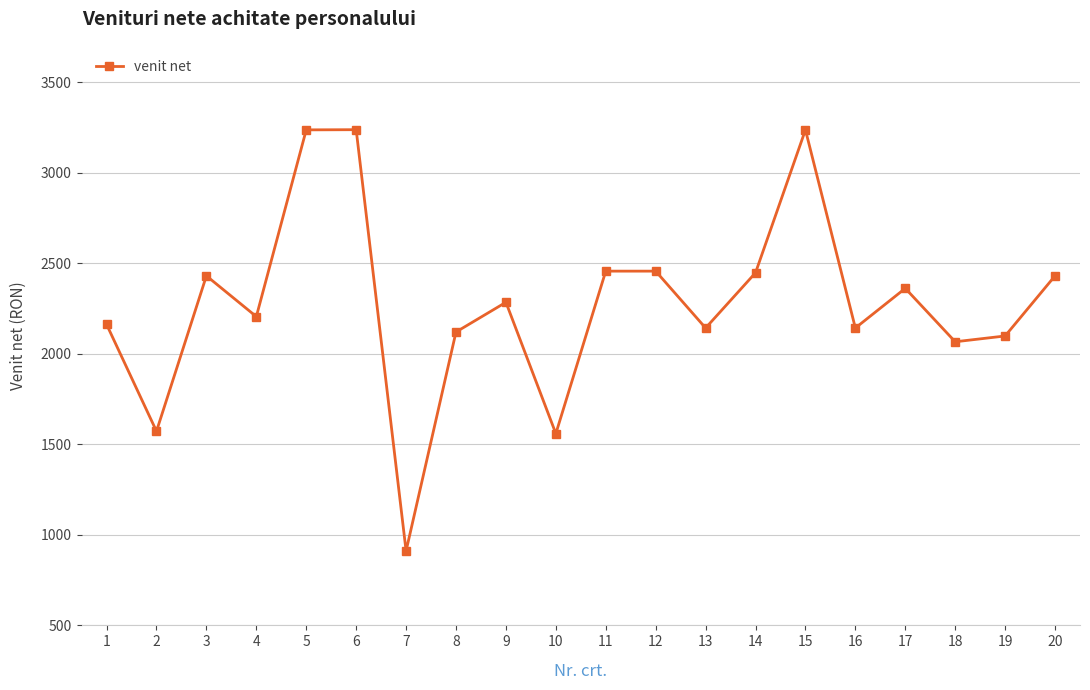

What is the maximum value shown in the chart?

3237